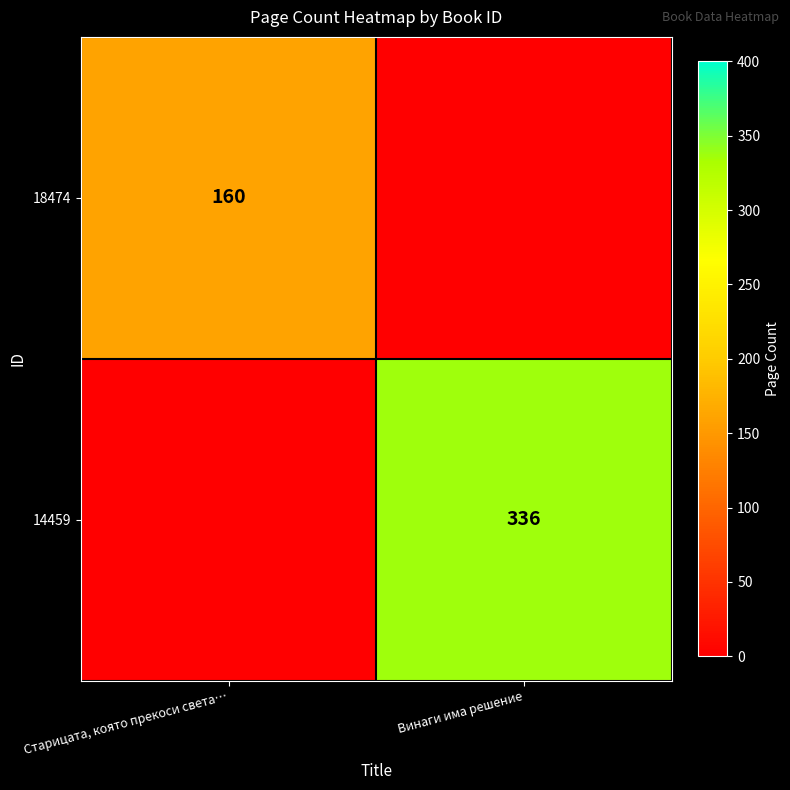

True or false: 18474 has a value of 160 at Старицата, която прекоси света….

True